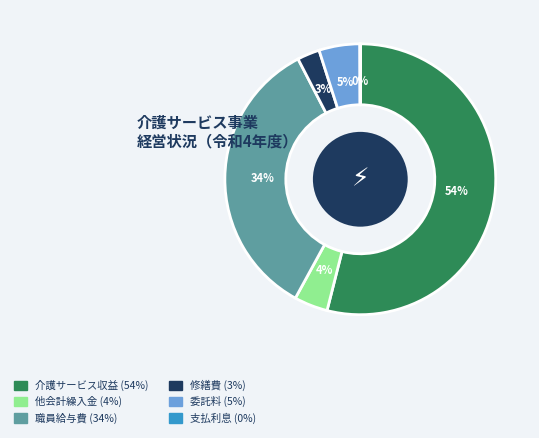

What is the largest slice in the pie chart?

介護サービス収益